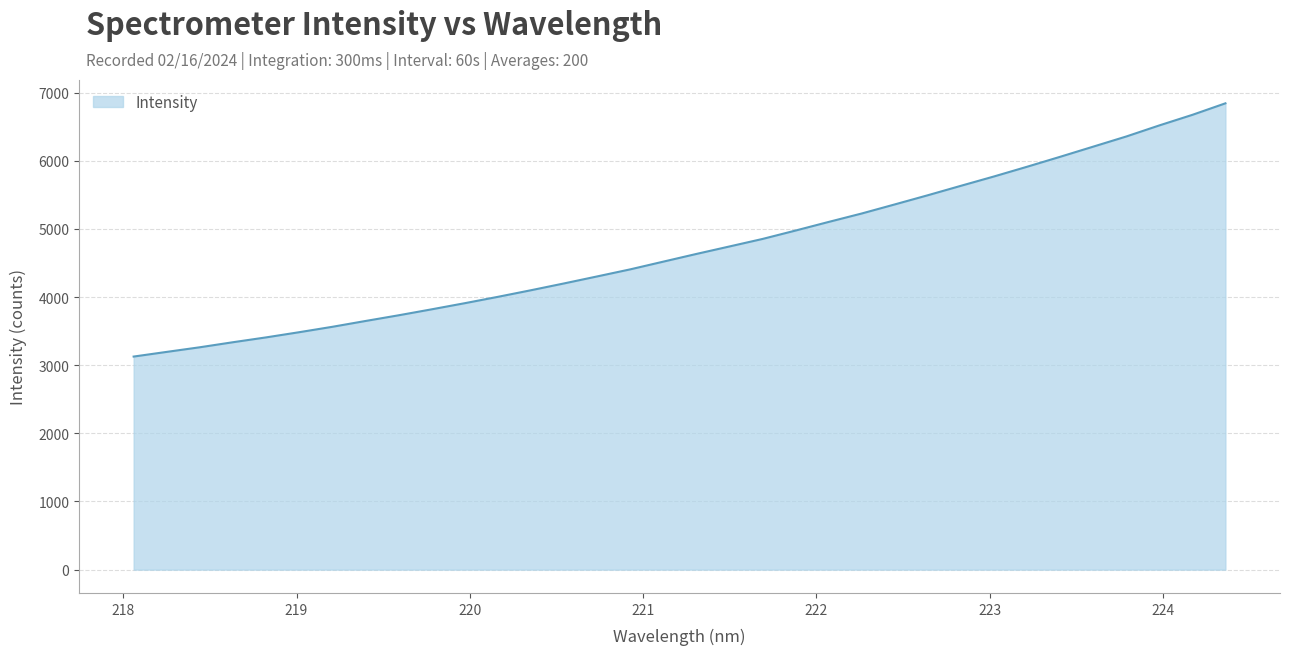

True or false: the data has more than 1 interior local peaks.

False